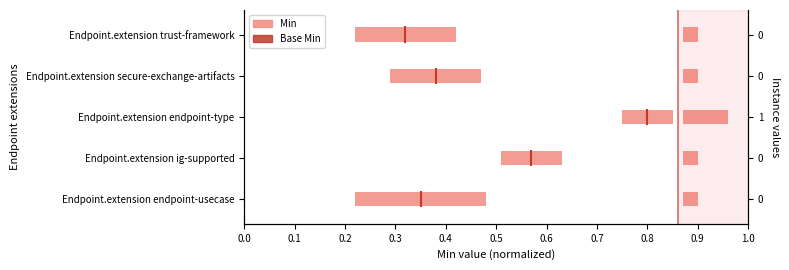

What is the difference between the values at 0.1 and 0.0?

0.3